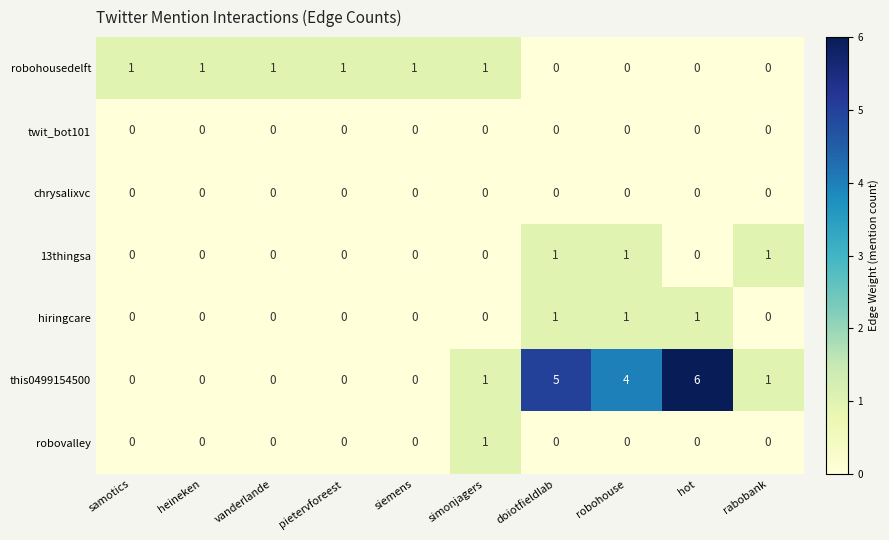

The twit_bot101 series shows 0 at heineken. True or false?

True